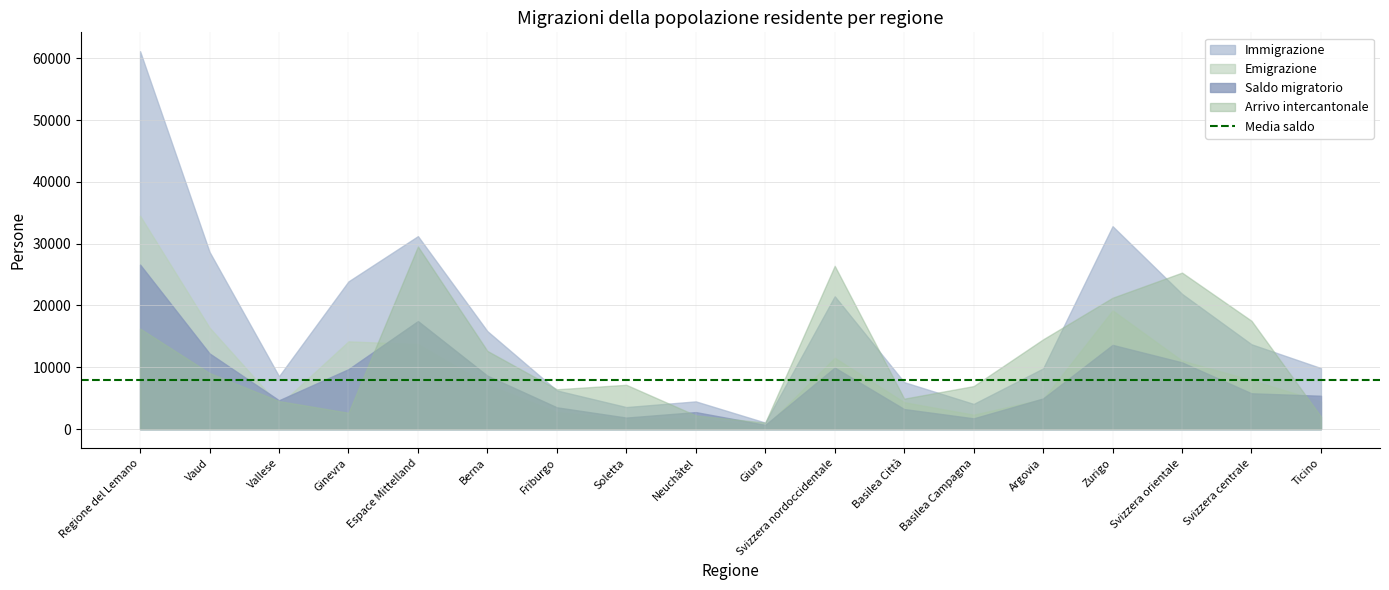

Which has a higher value, Vaud or Giura?

Vaud